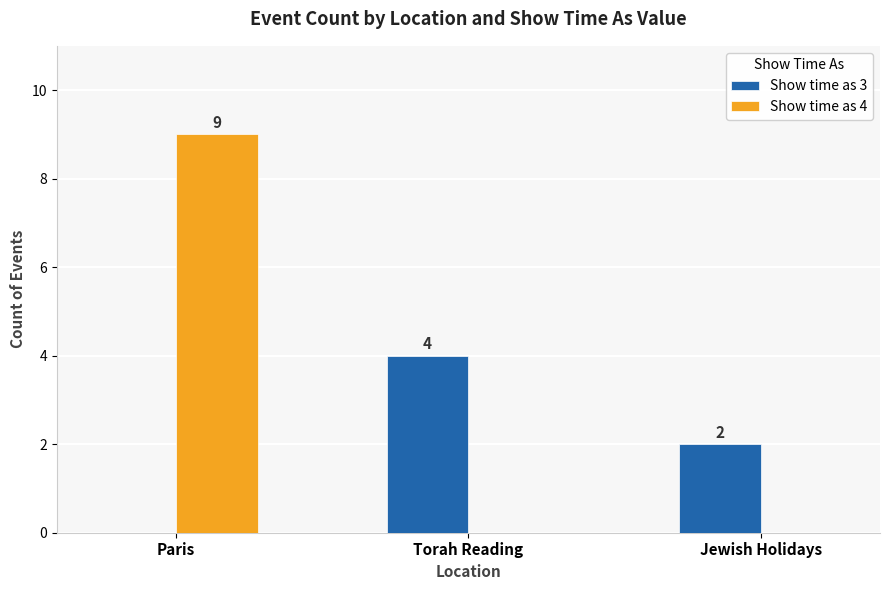

Reading left to right, list all the values displayed in this chart.

Show time as 3: Paris=0	Torah Reading=4	Jewish Holidays=2
Show time as 4: Paris=9	Torah Reading=0	Jewish Holidays=0